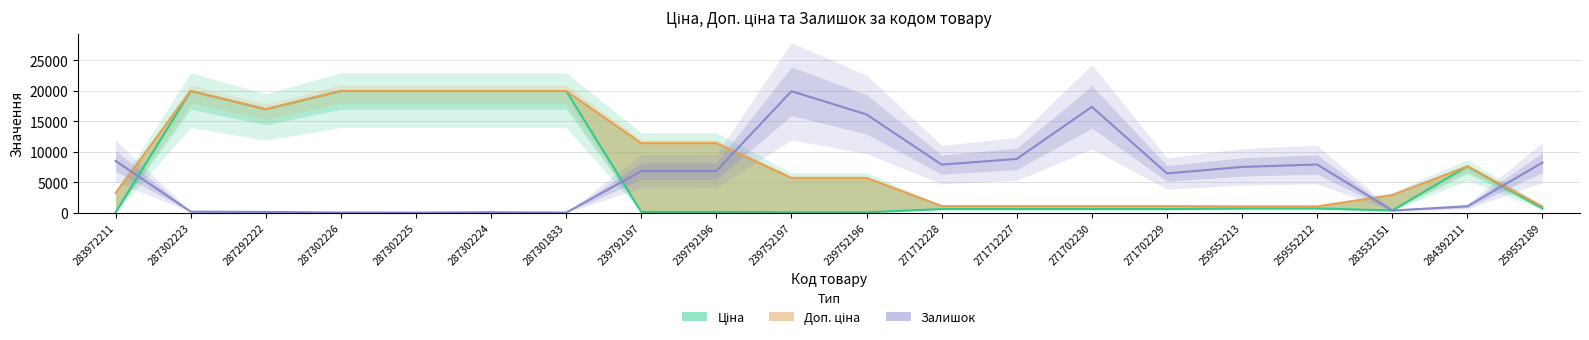

How many values in the Ціна series exceed 693?

10